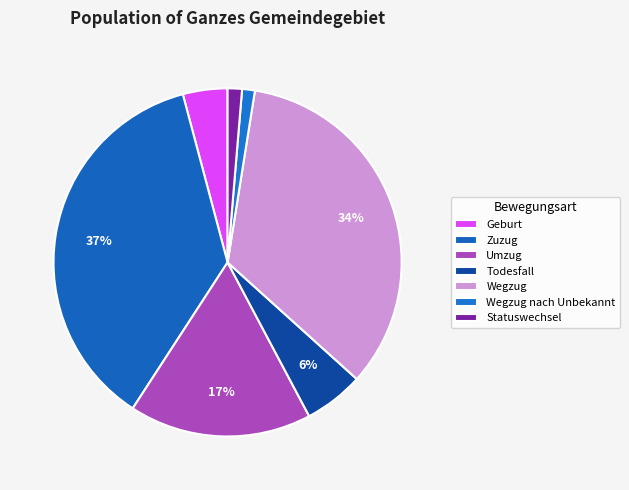

How many slices are in this pie chart?

7